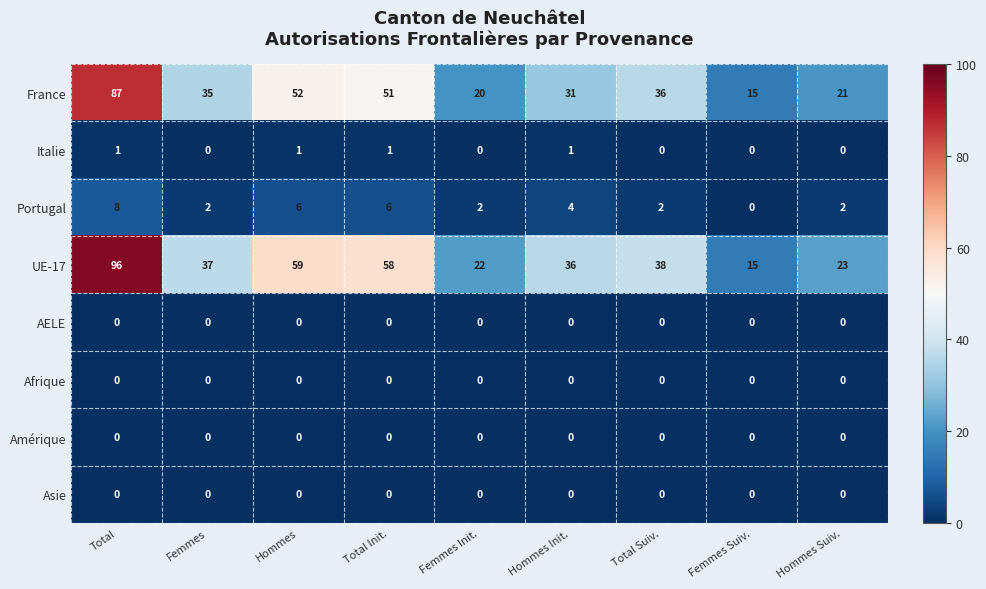

True or false: Asie has a value of 0 at Total Suiv..

True